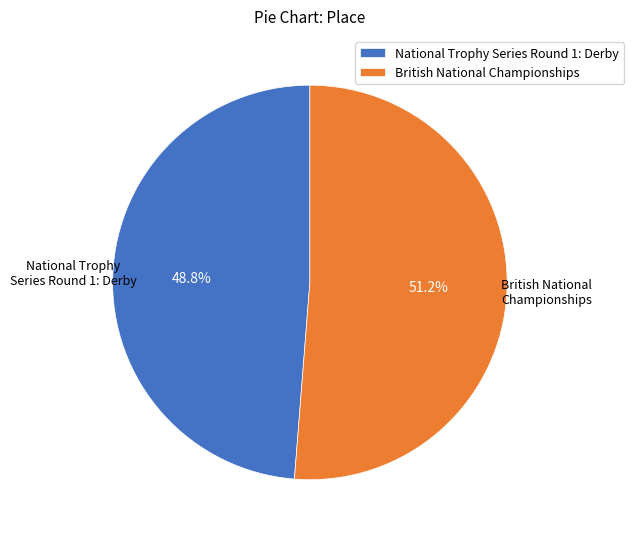

Is the sum of National Trophy Series Round 1: Derby and British National Championships greater than half?

Yes